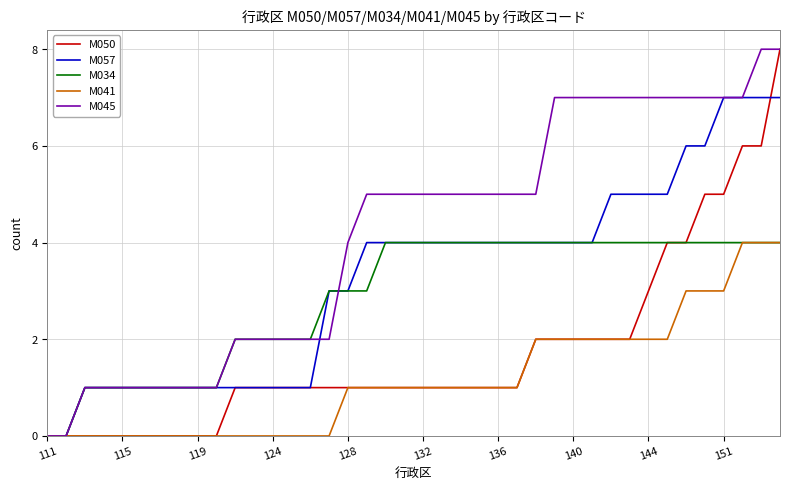

Which series has the largest total across all categories?

M045